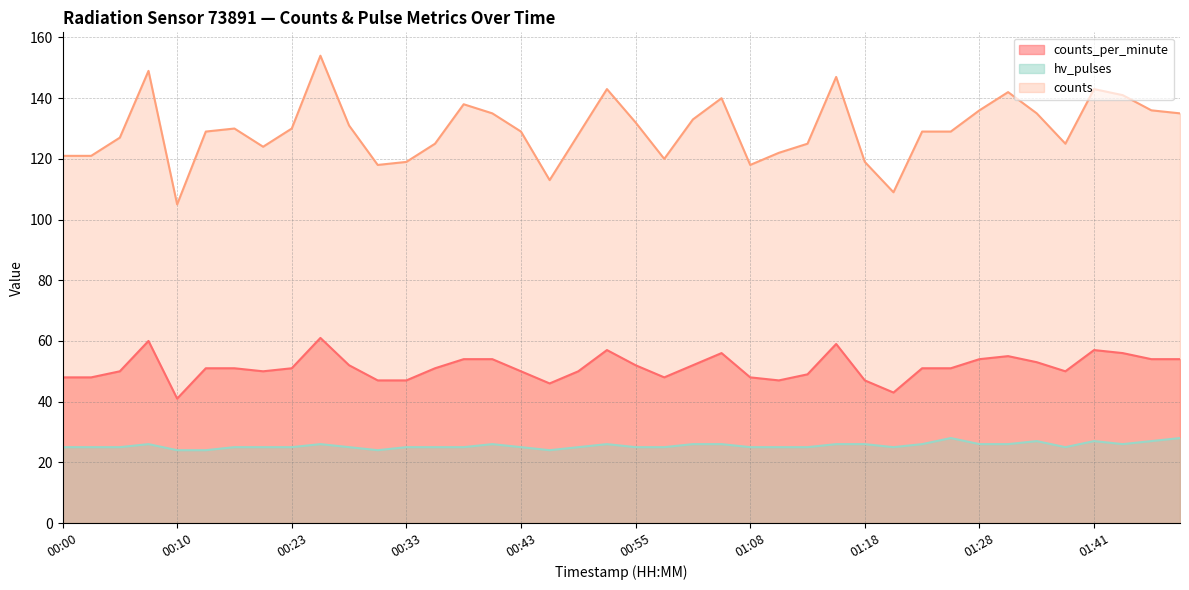

At which category is the sum across all series the highest?

00:25